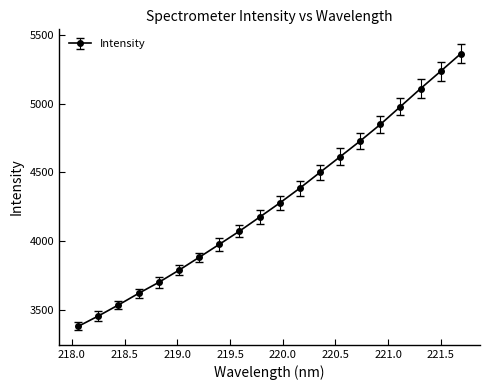

What is the smallest value displayed?

3381.5